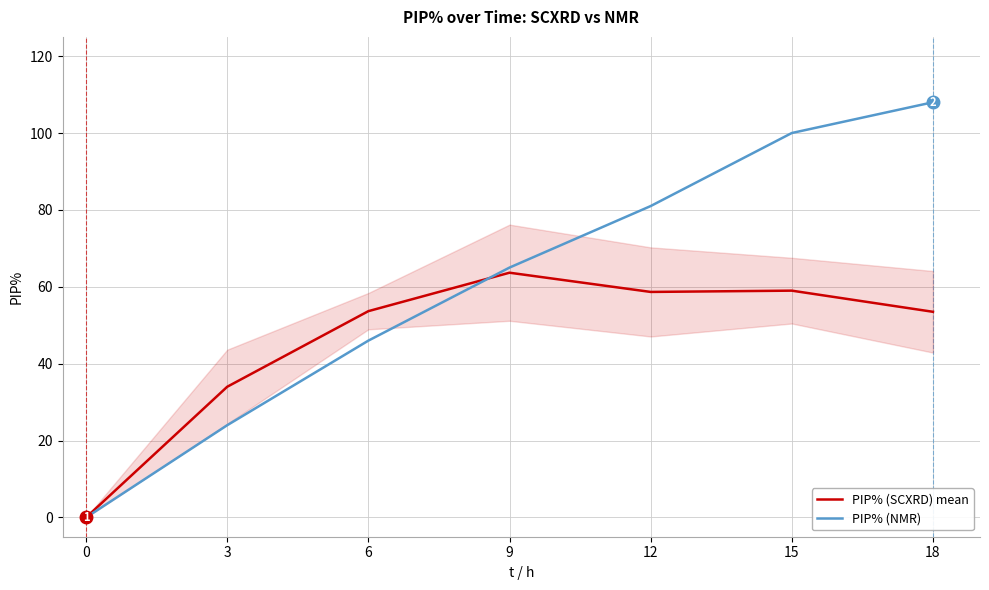

What is the spread (max minus min) of values at 15?

41.0